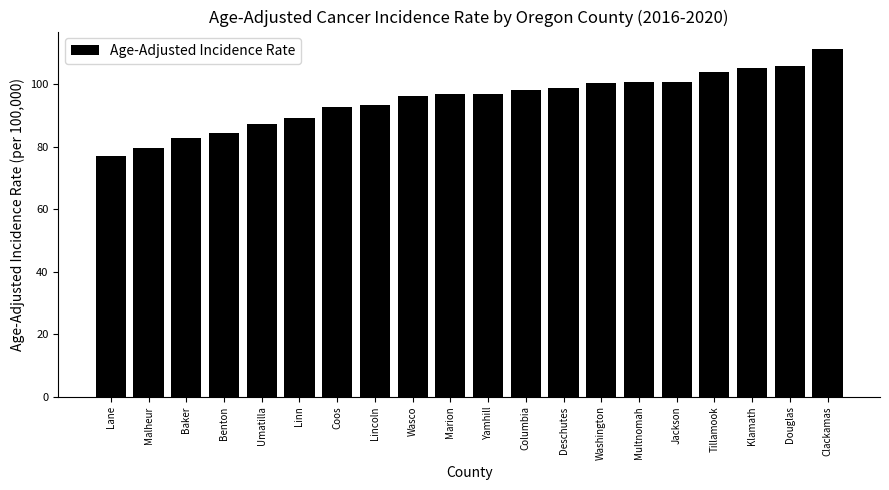

True or false: the data shows 100.5 at Washington.

True